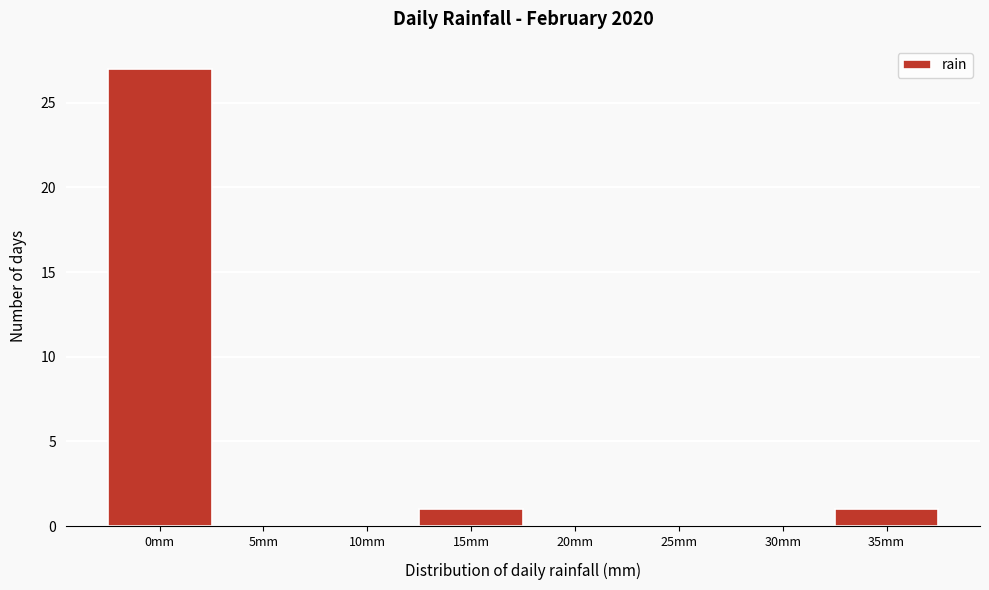

Reading left to right, transcribe all the data shown in this chart.

0mm=27	5mm=0	10mm=0	15mm=1	20mm=0	25mm=0	30mm=0	35mm=1